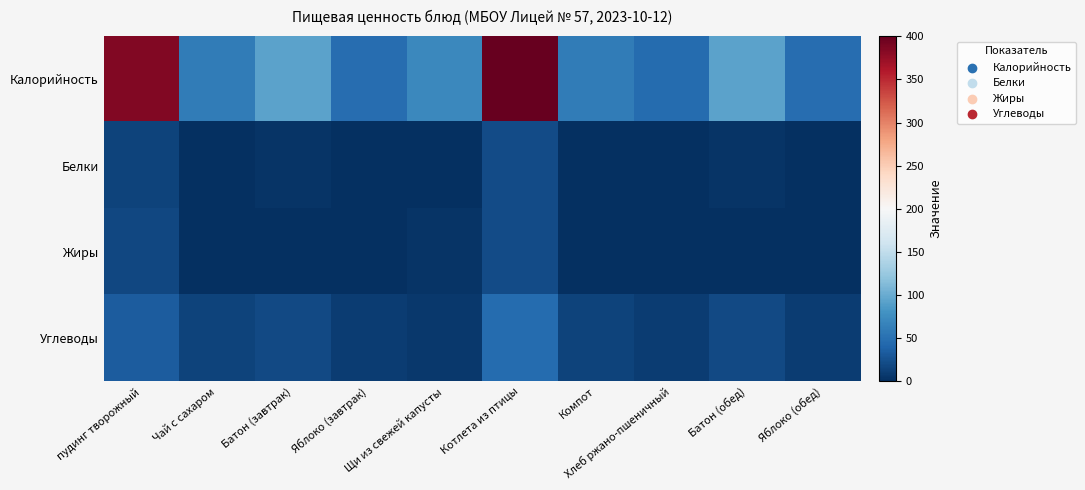

At which category does the chart reach its peak across all series?

Котлета из птицы